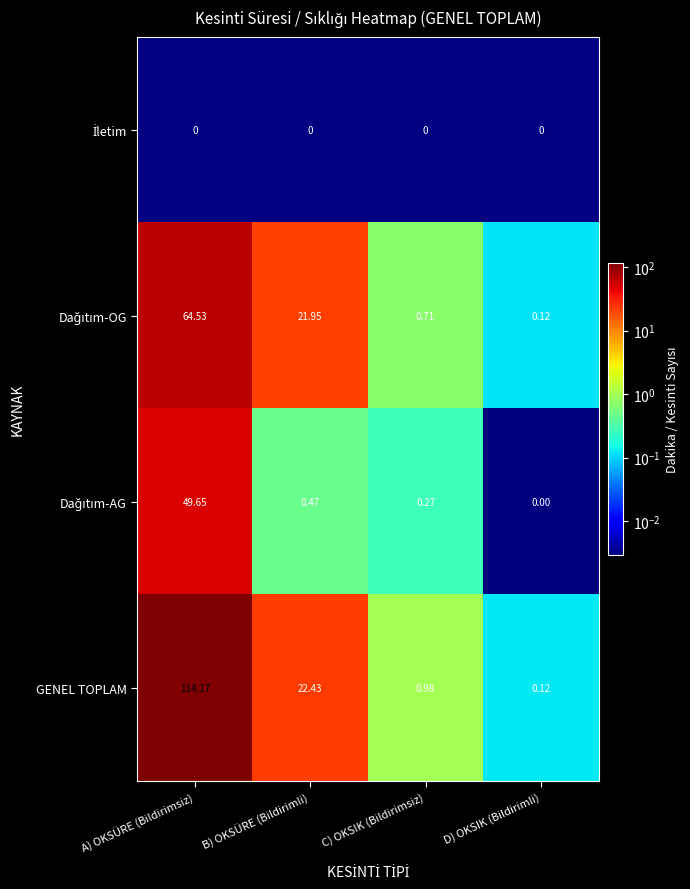

Between A) OKSÜRE (Bildirimsiz) and B) OKSÜRE (Bildirimli), which series saw the biggest shift?

GENEL TOPLAM